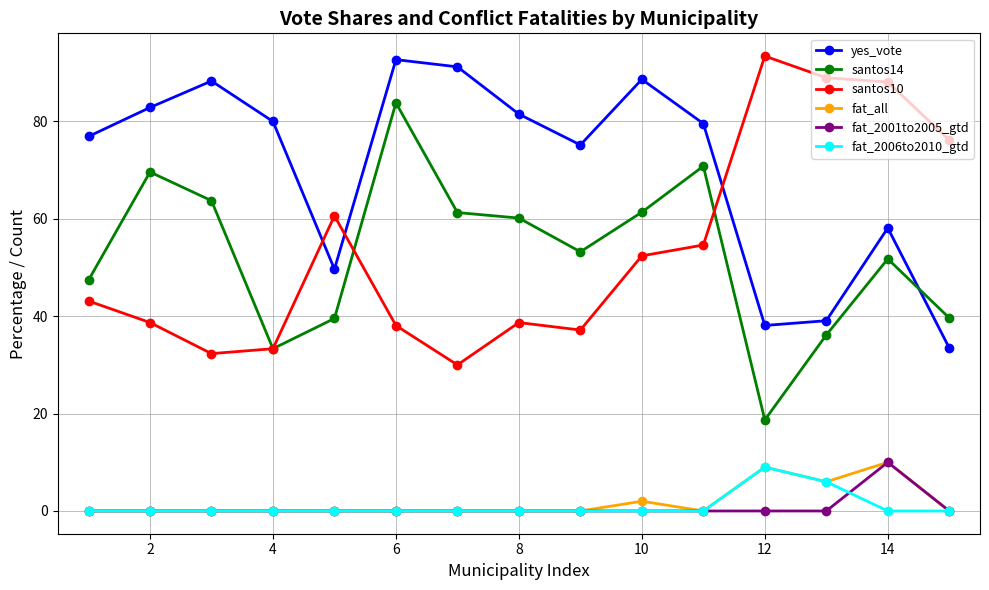

How many distinct data groups are displayed?

6